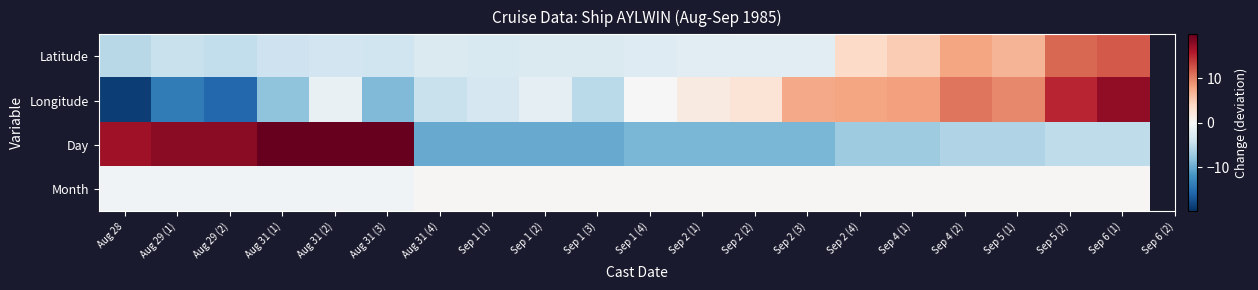

Between Sep 2 (4) and Sep 6 (1), which is larger?

Sep 6 (1)